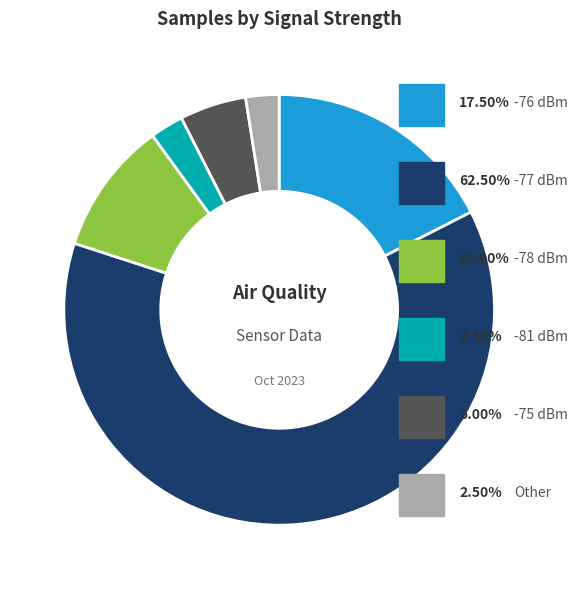

Does any single category account for the majority?

Yes